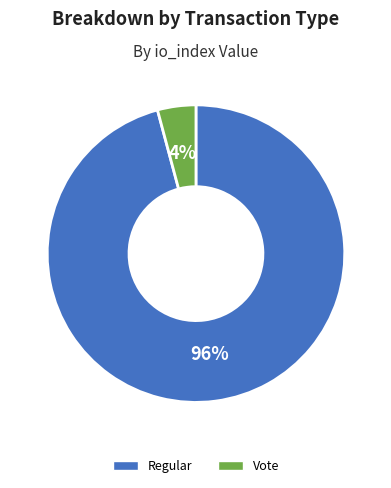

To the nearest percent, what portion does Regular represent?

96%